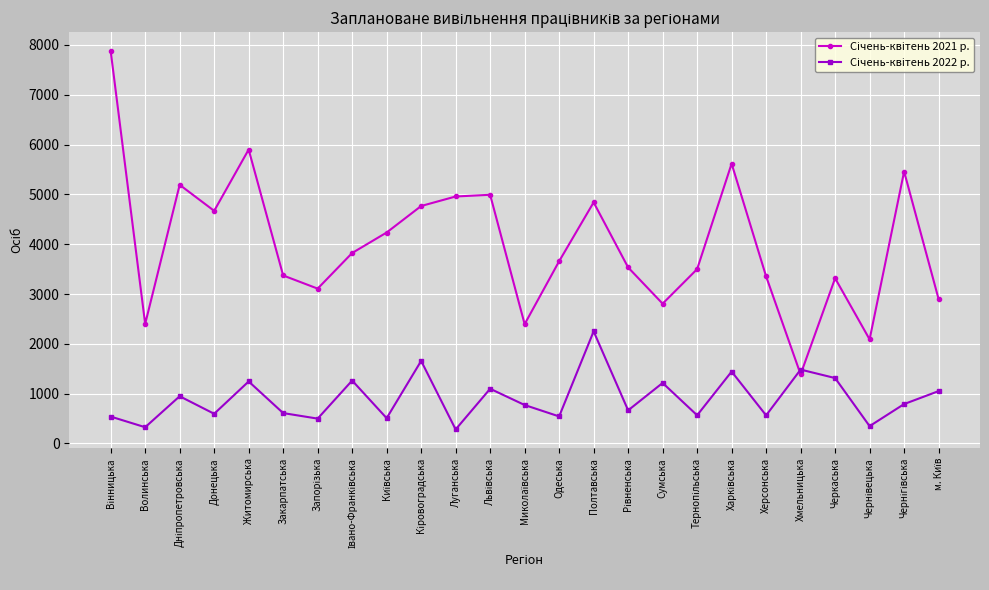

What is the label of the 6th point from the right?

Херсонська